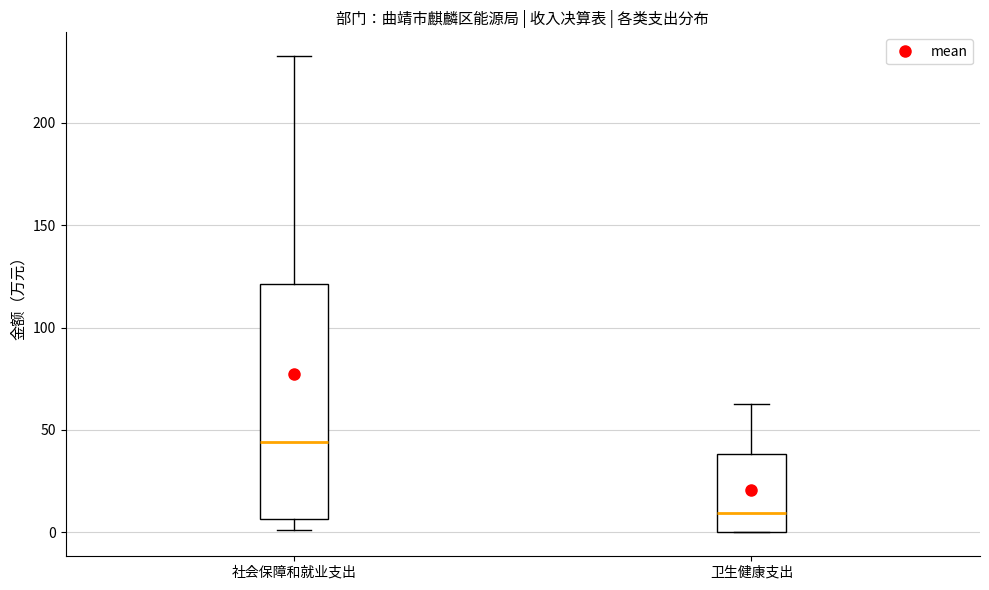

Where is the lower edge of the box for 卫生健康支出 on the y-axis? The values are not printed on the chart, so give them approximately, as read against the axis.

0